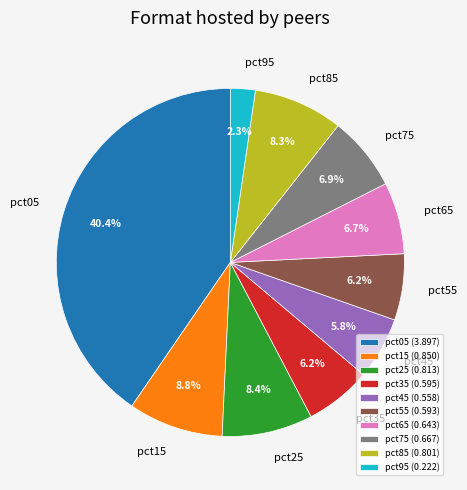

To the nearest percent, what is the difference between the pct35 and pct85 slice percentages?

2%